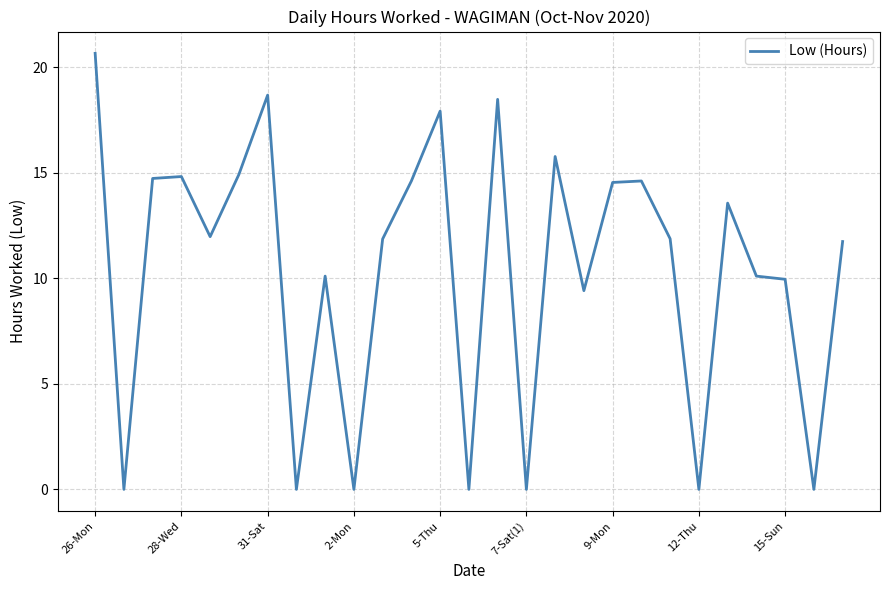

Does the chart display data point markers on the line(s)?

No